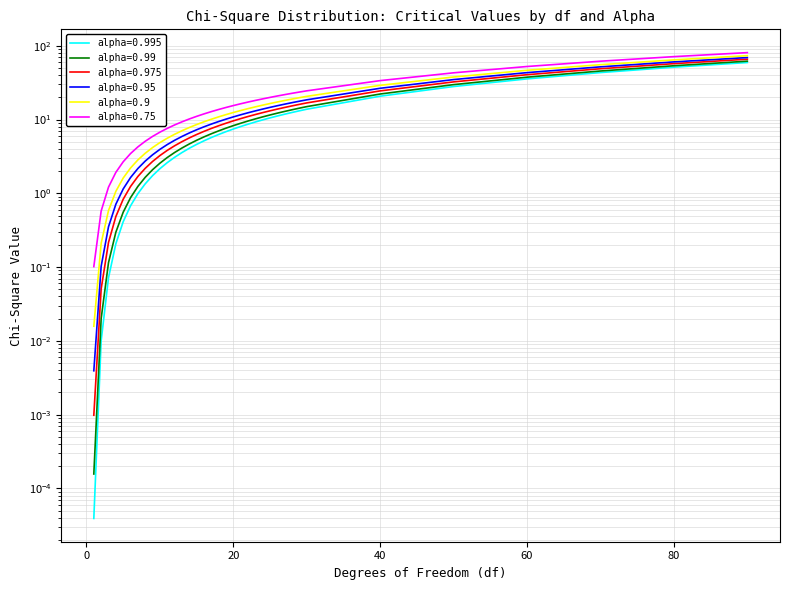

True or false: alpha=0.99 has a value of 18.6 at 29.

False